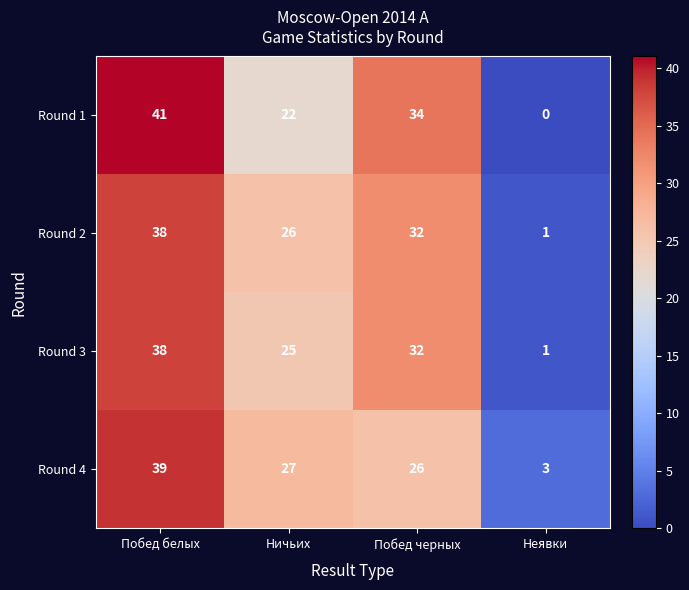

Which series has the largest range (max minus min)?

Round 1